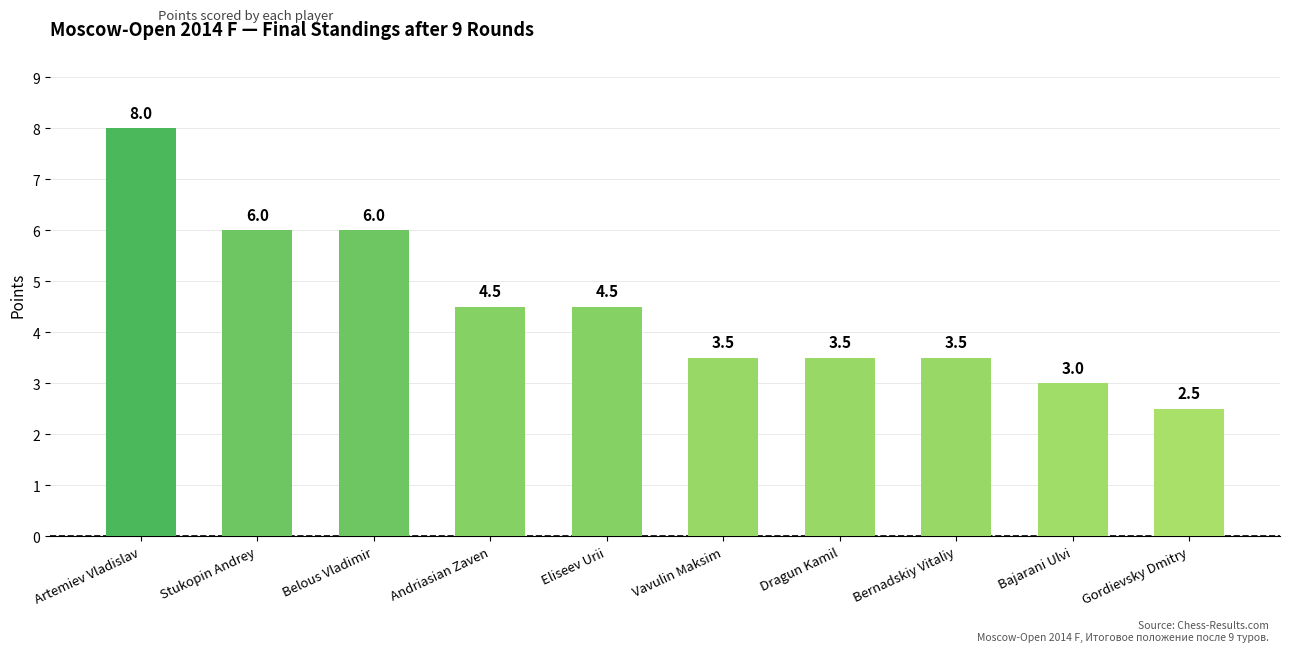

What position from the left is Vavulin Maksim?

6